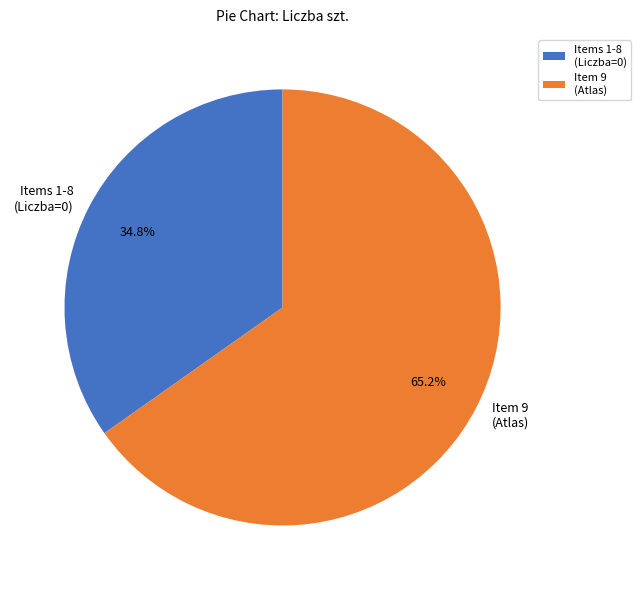

Which category has the smallest portion of the pie?

Items 1-8 (Liczba=0)